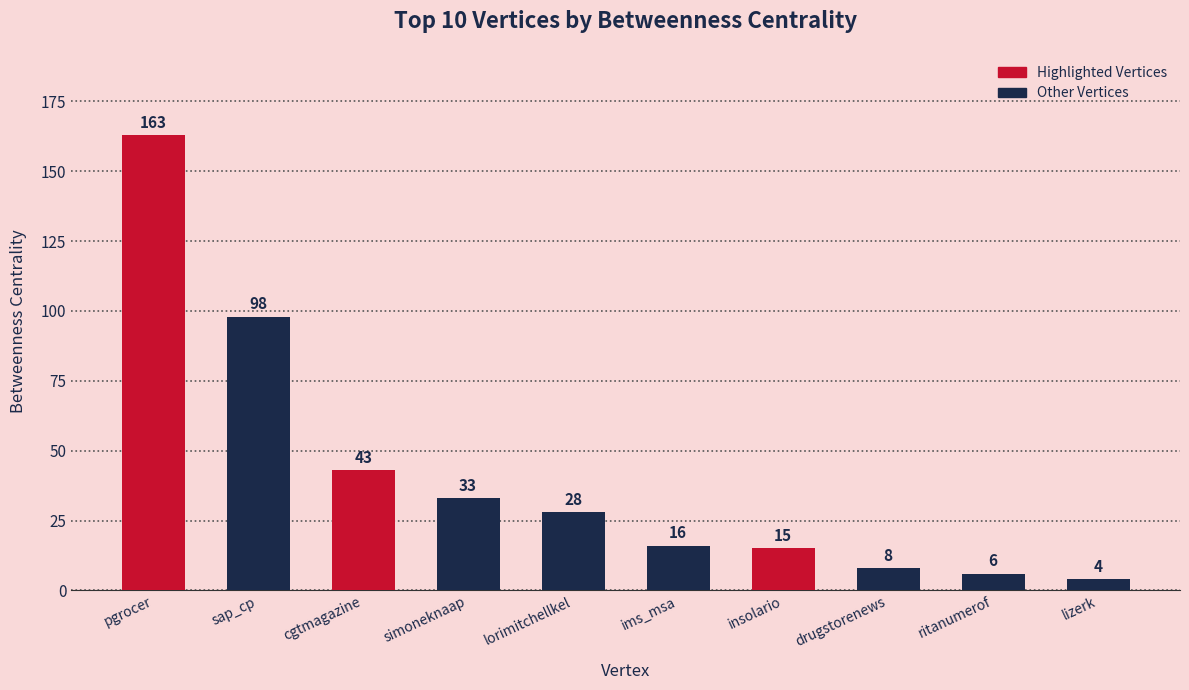

At which category does the chart reach its peak across all series?

pgrocer